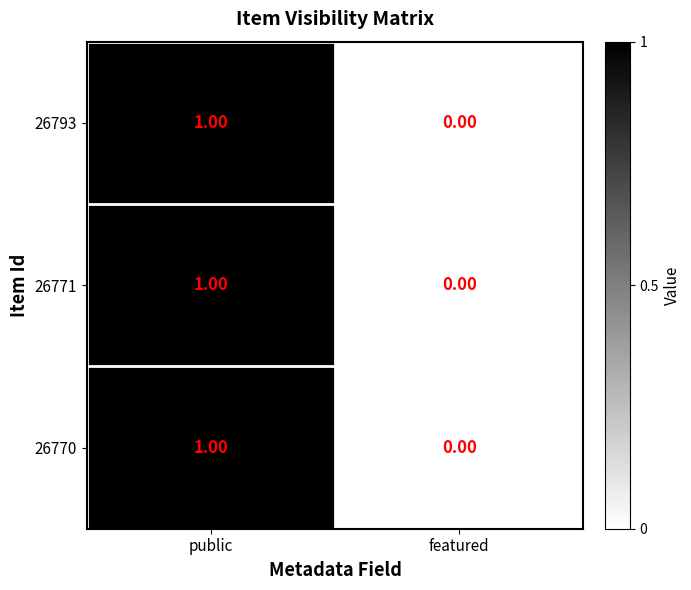

Which category has the highest value in the 26793 series?

public